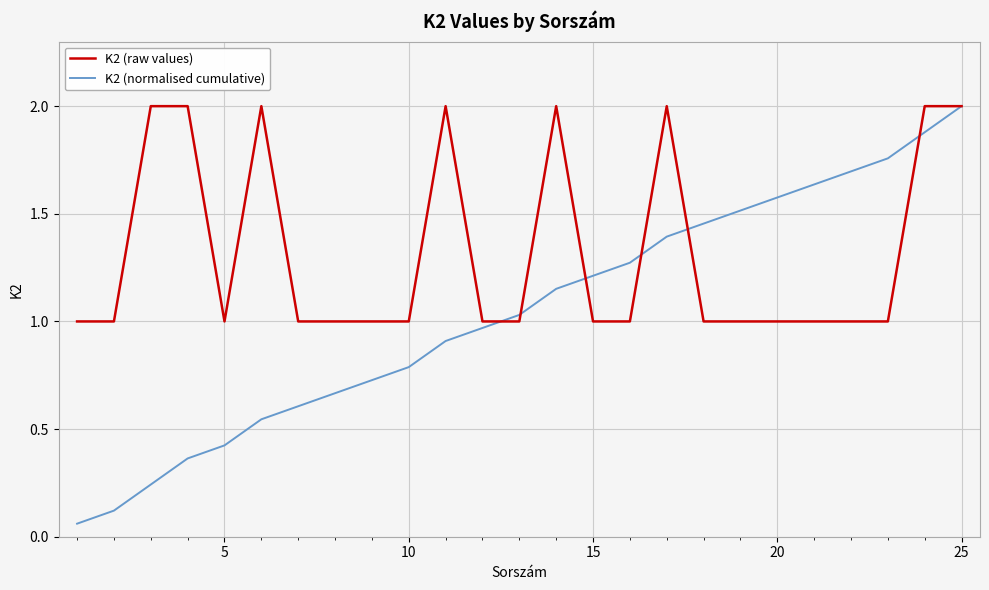

Which series has the largest total across all categories?

K2 (raw values)